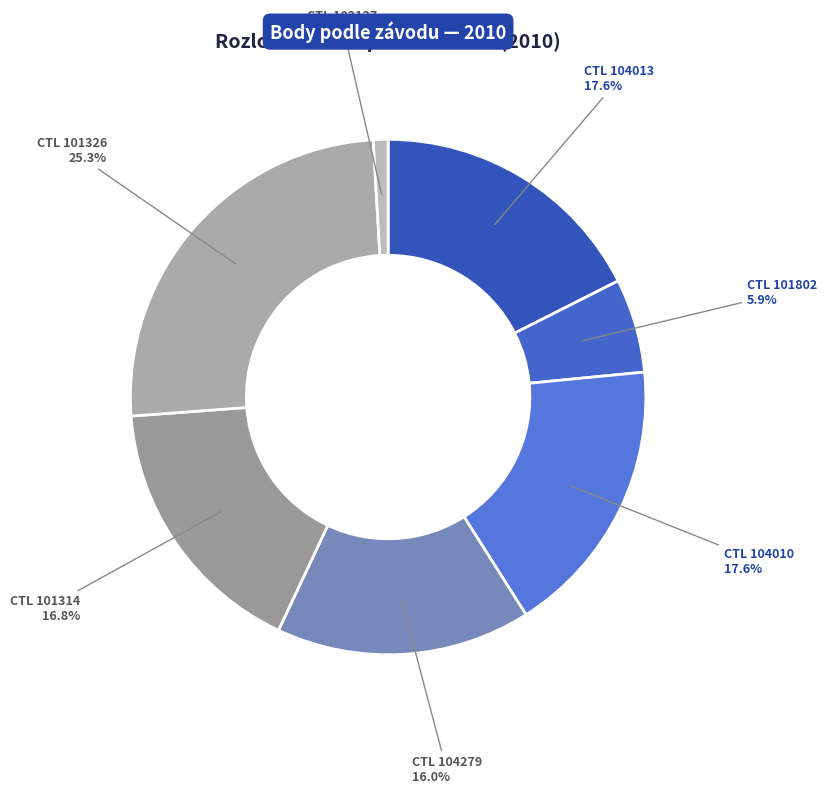

Count the number of slices in the pie.

7